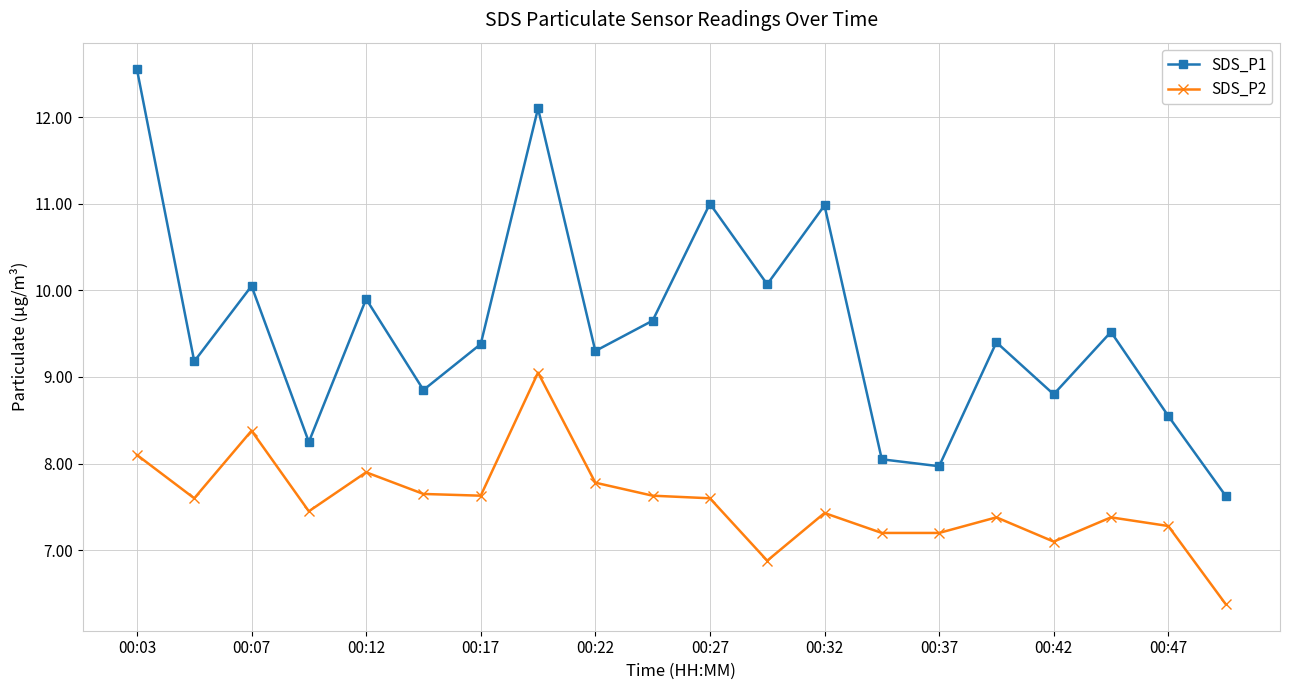

True or false: SDS_P1 and SDS_P2 intersect in this chart.

False